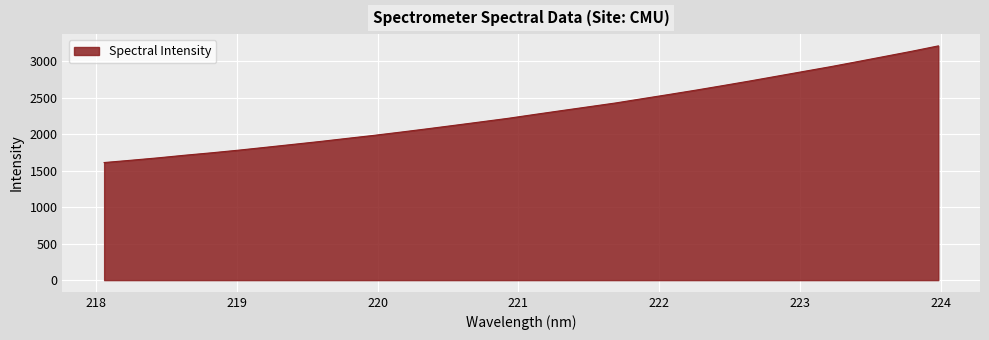

What is the minimum value shown in the chart?

1611.8